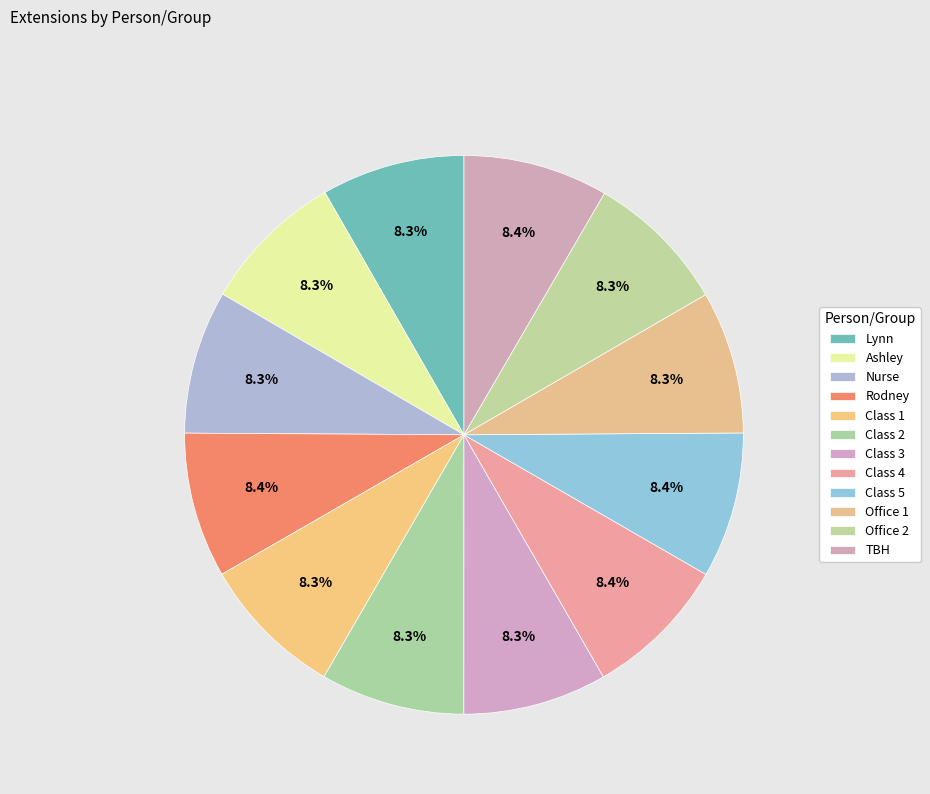

How many segments does this pie chart have?

12